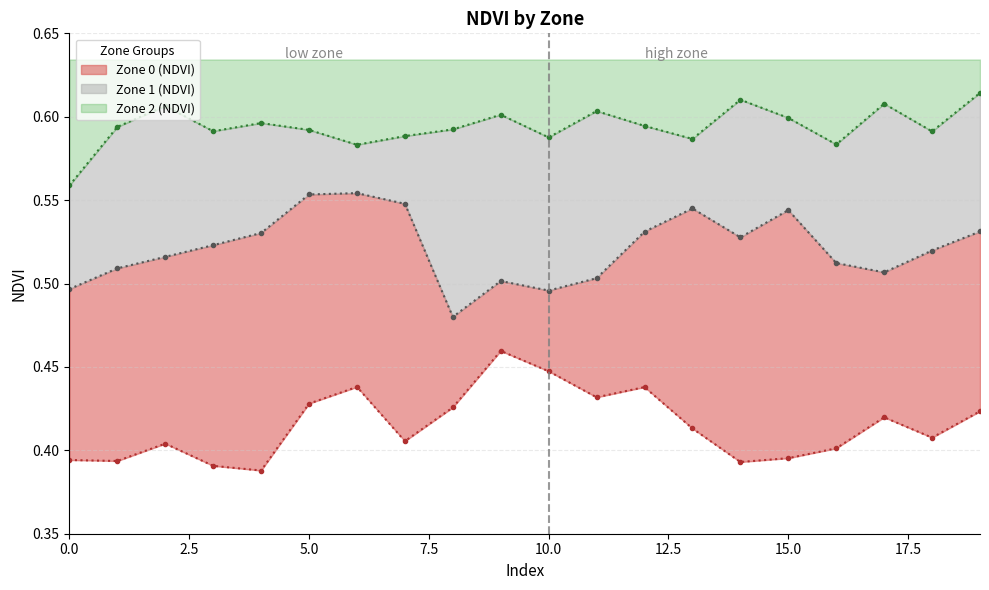

Which label corresponds to the smallest value in the chart?

4